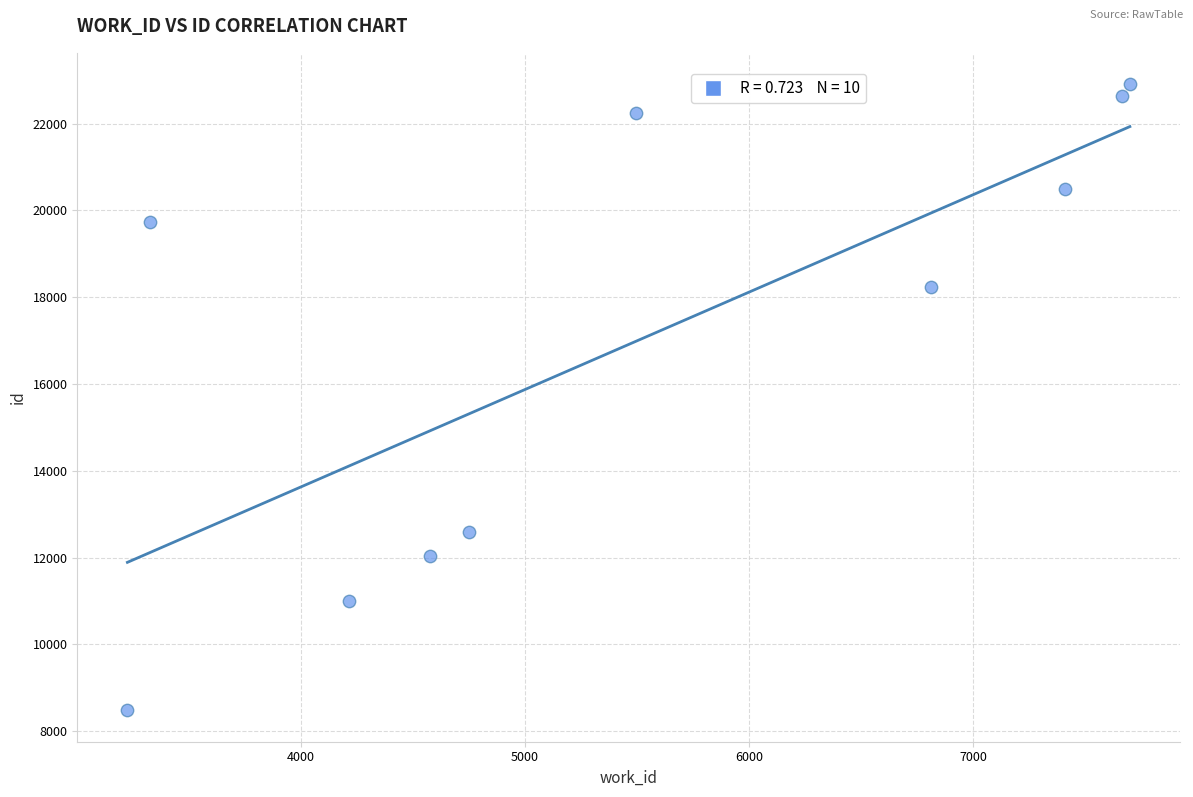

What Y value in the scatter plot is closest to 15694?

18243